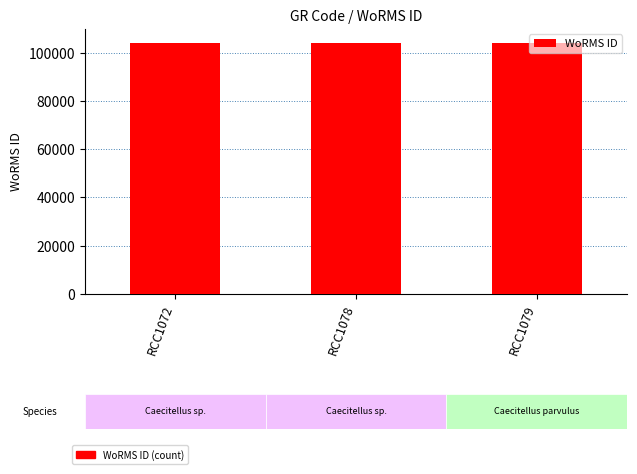

What is the maximum value shown in the chart?

104016